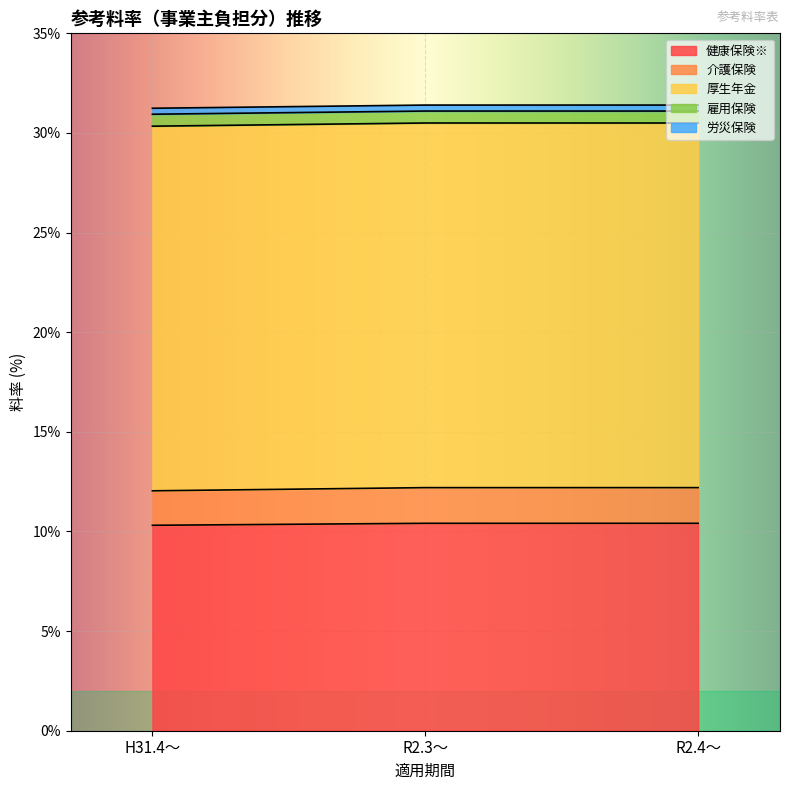

Where is 健康保険※ nearest to the value 10?

H31.4～